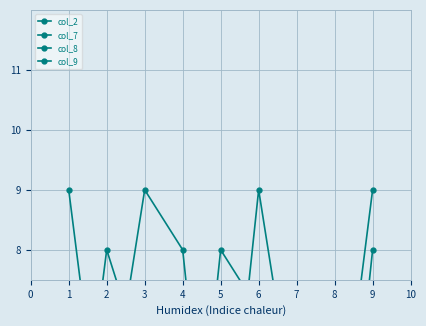

At how many categories does at least one series exceed 7?

7